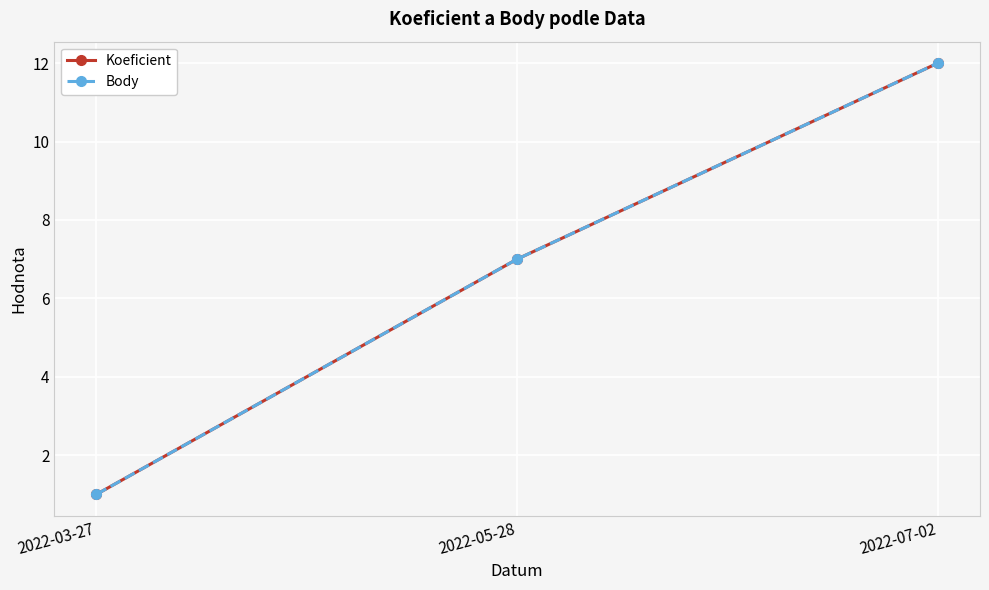

Is this an area chart (filled region under the line)?

No